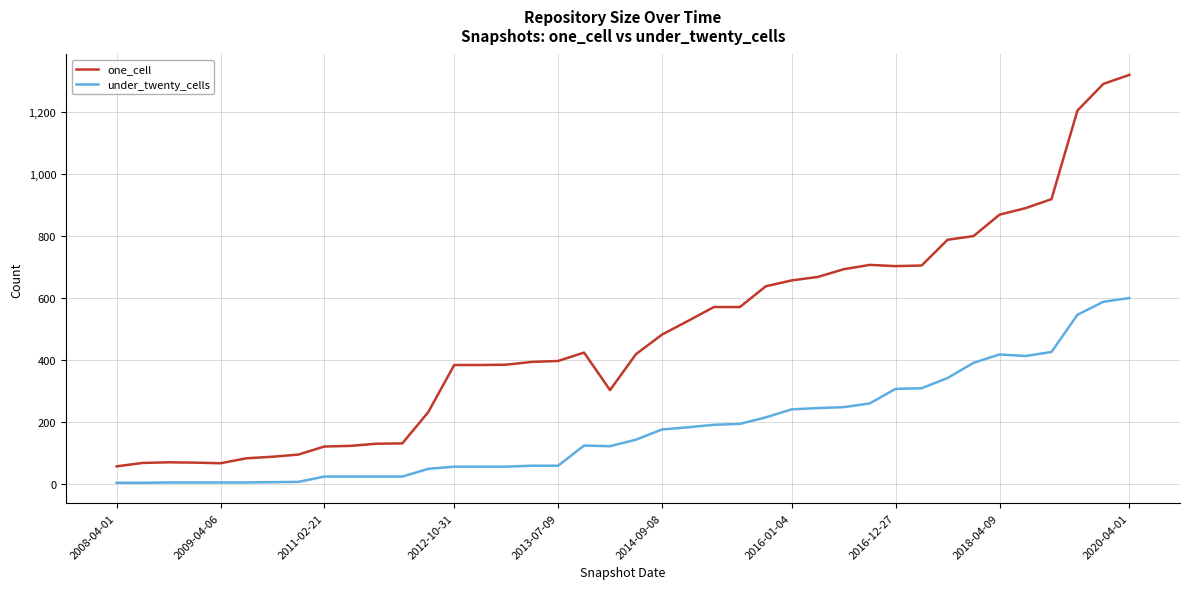

What is the difference between the maximum and minimum values in the one_cell series?

1263